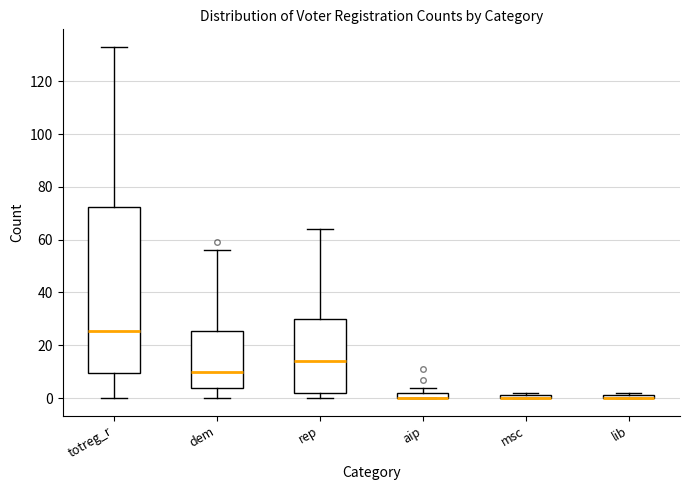

Comparing the boxes themselves (not the whiskers), which one is the tallest?

totreg_r